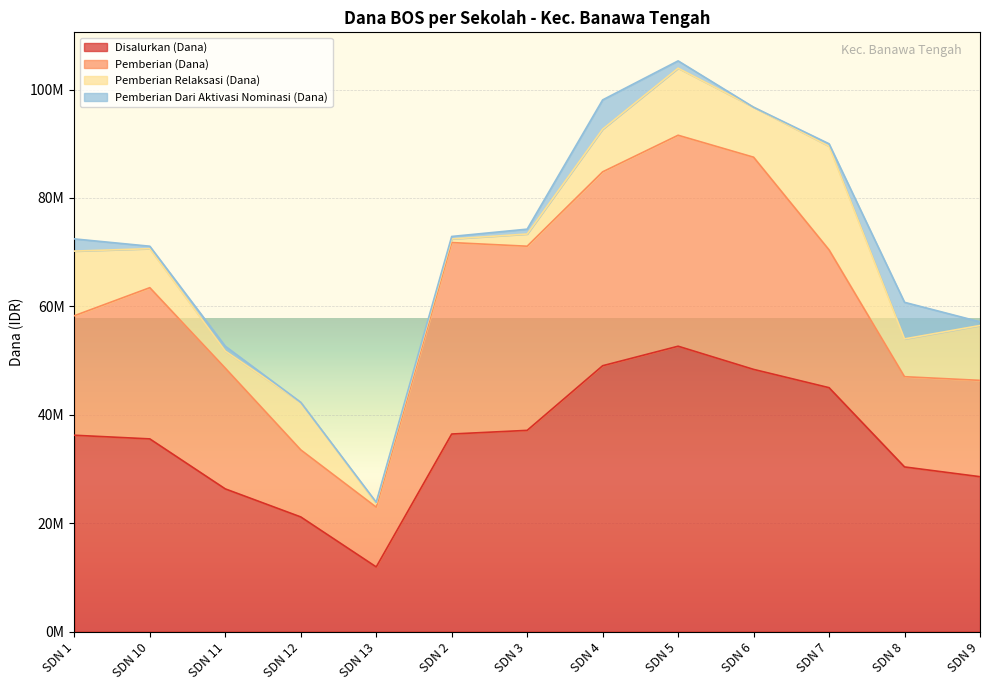

How many lines are shown in the chart?

4